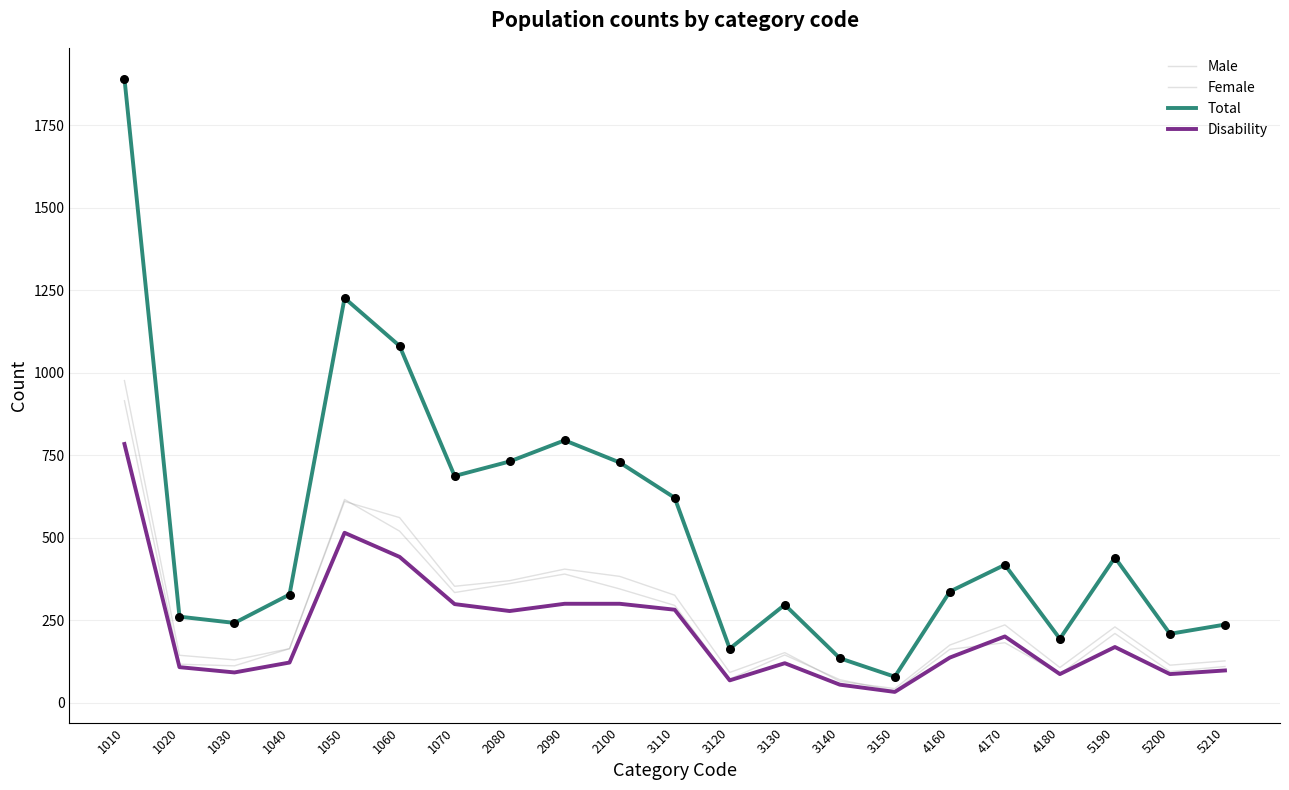

How many lines are shown in the chart?

4